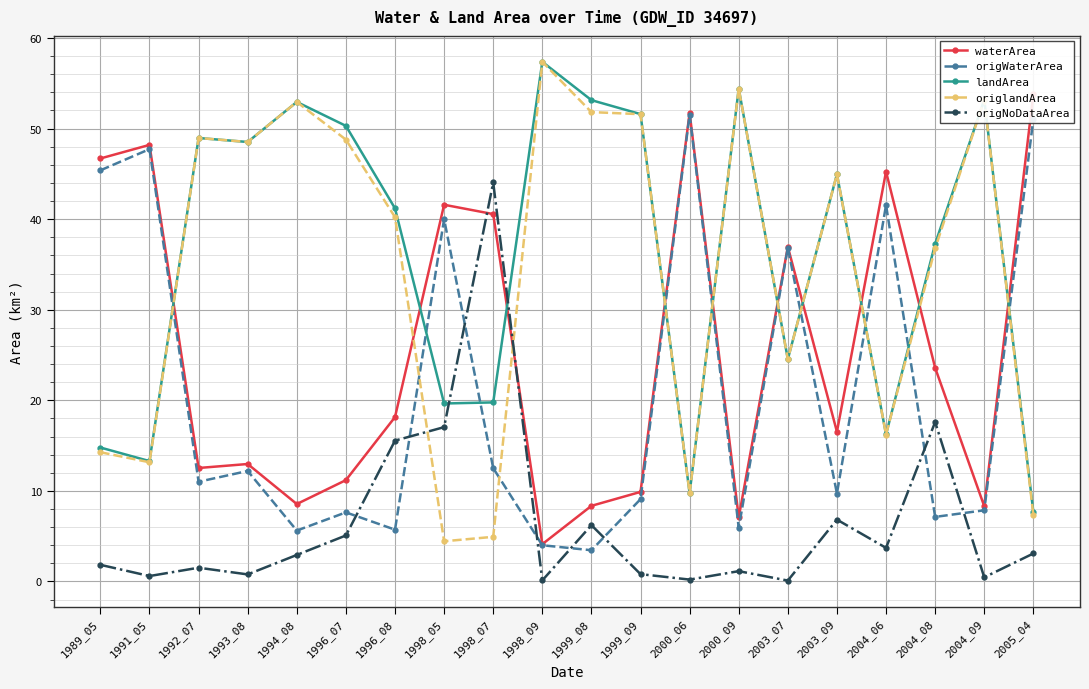

What is the difference between the origWaterArea values at 1996_08 and 1998_07?

6.8